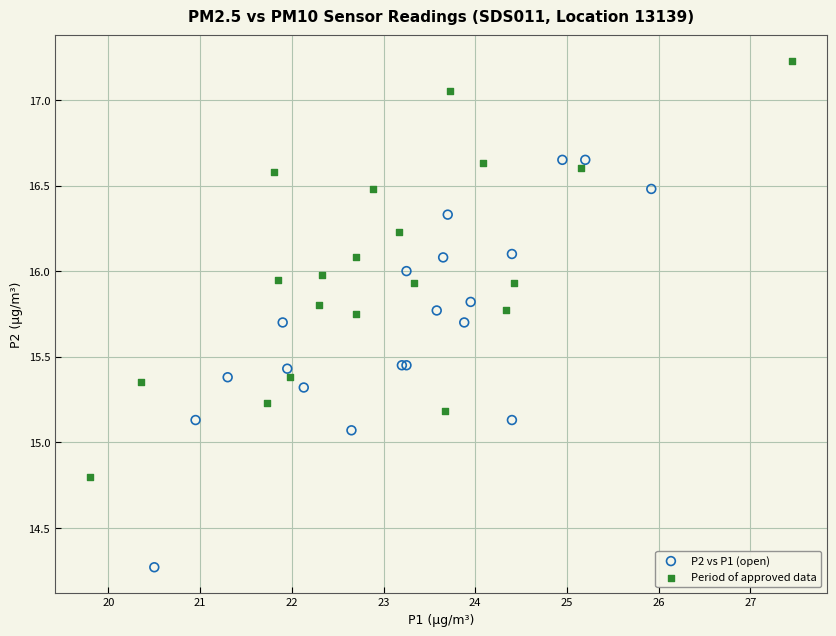

Which series contains the highest Y value?

Period of approved data